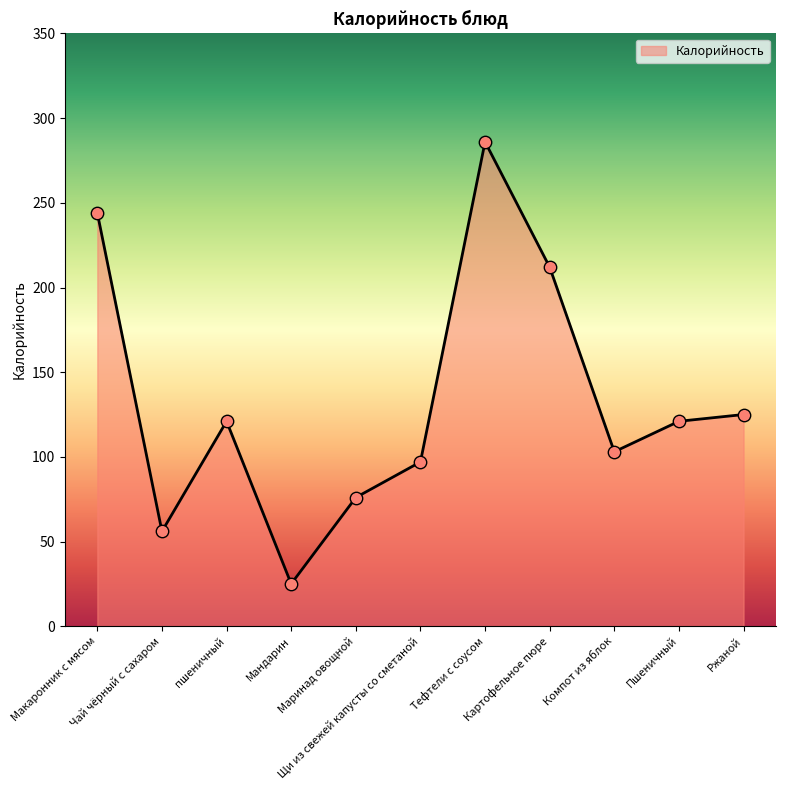

What is the change in value from Щи из свежей капусты со сметаной to Картофельное пюре?

+115